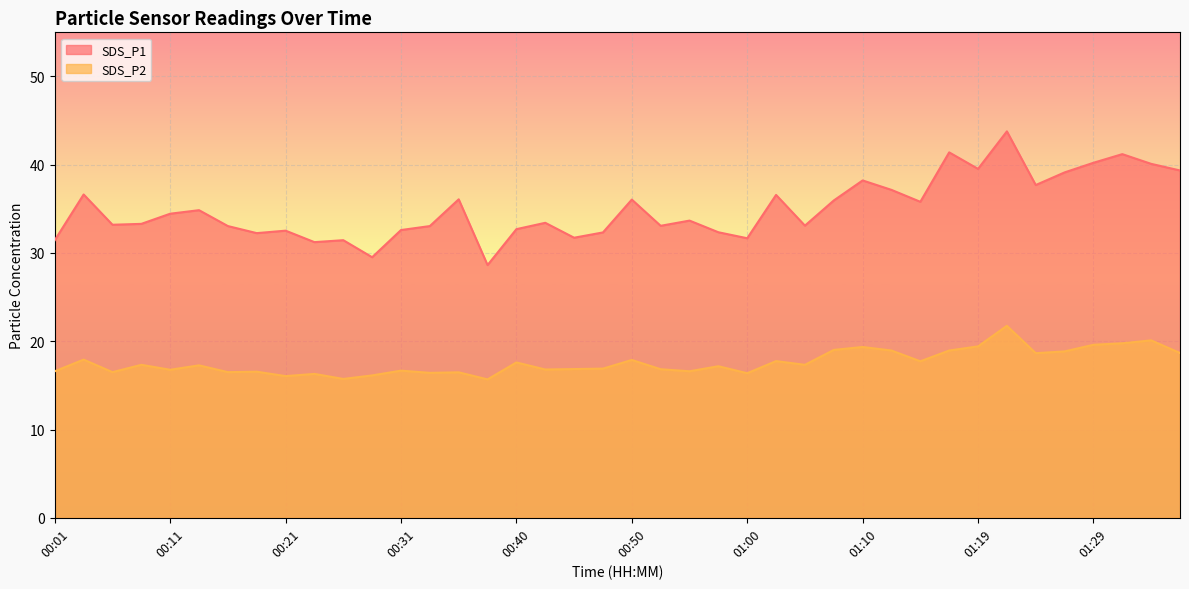

Which series has the largest range (max minus min)?

SDS_P1